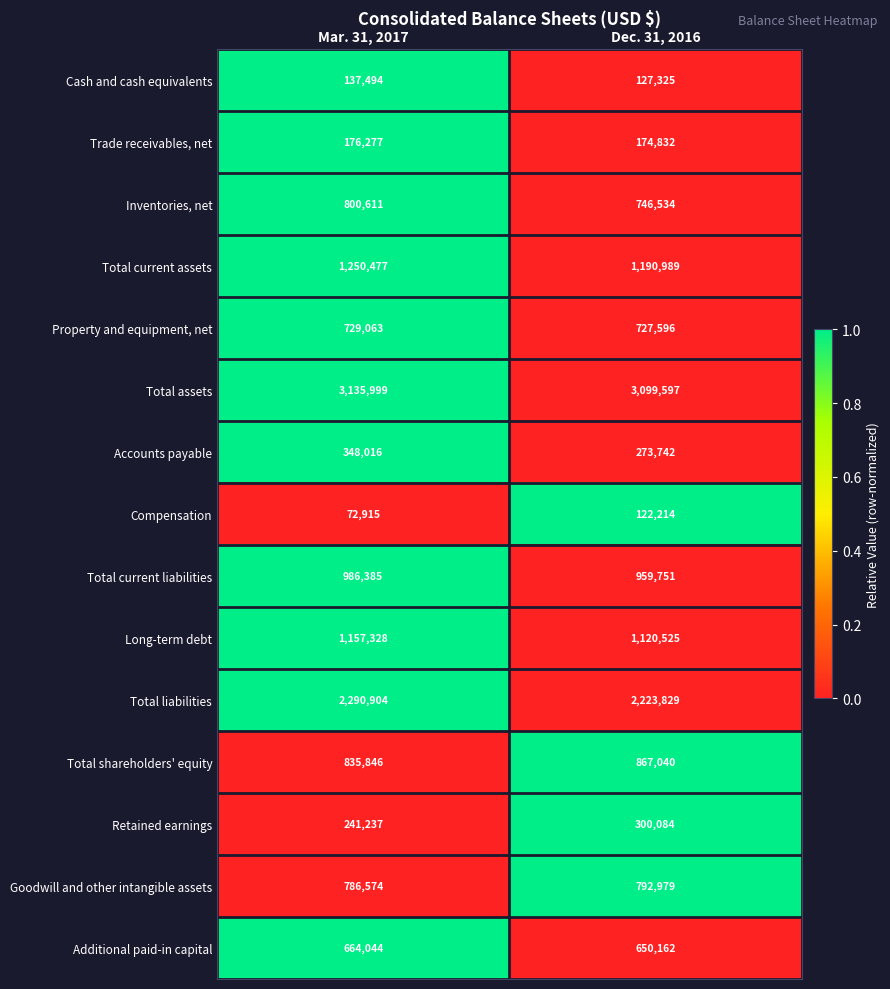

What is the difference between the maximum and minimum values in the Additional paid-in capital series?

13882